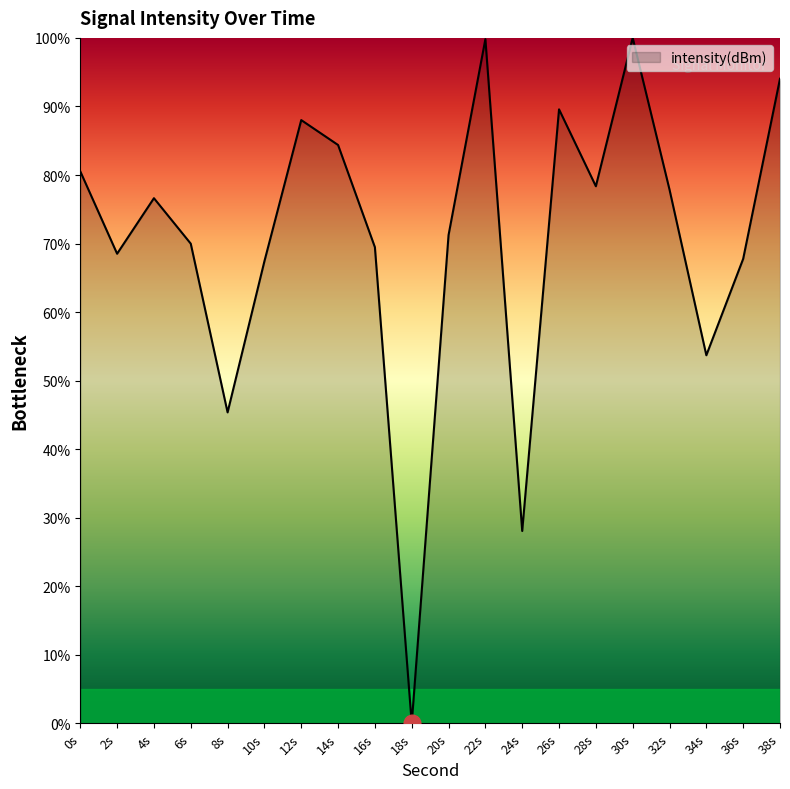

Does the chart display data point markers on the line(s)?

No